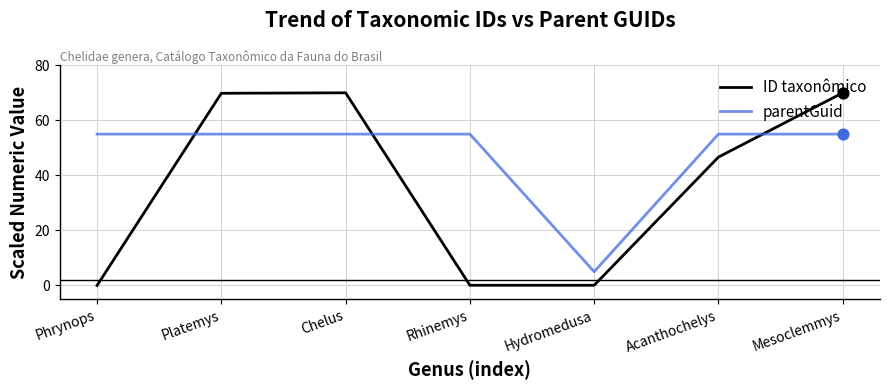

Which series has the widest spread of values?

ID taxonômico